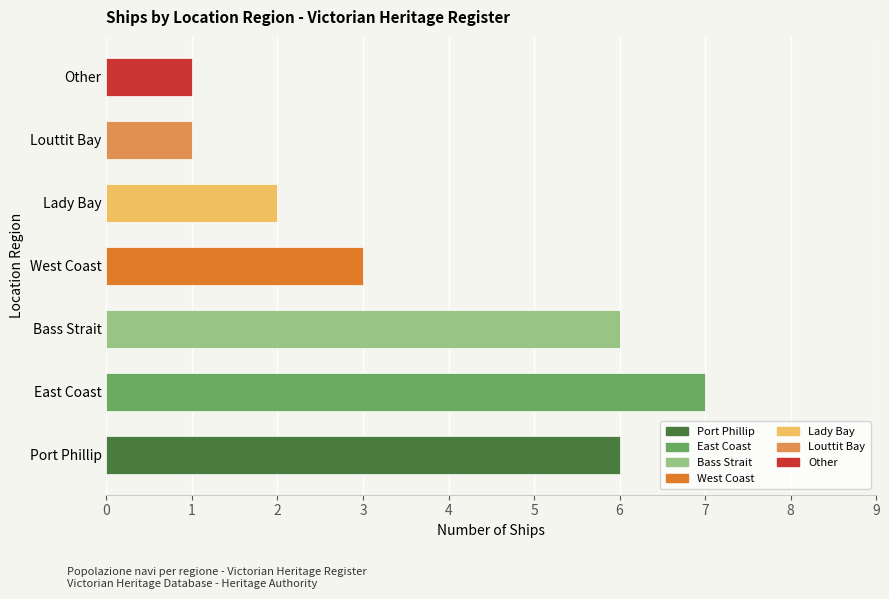

What is the difference between the maximum and second lowest values?

6